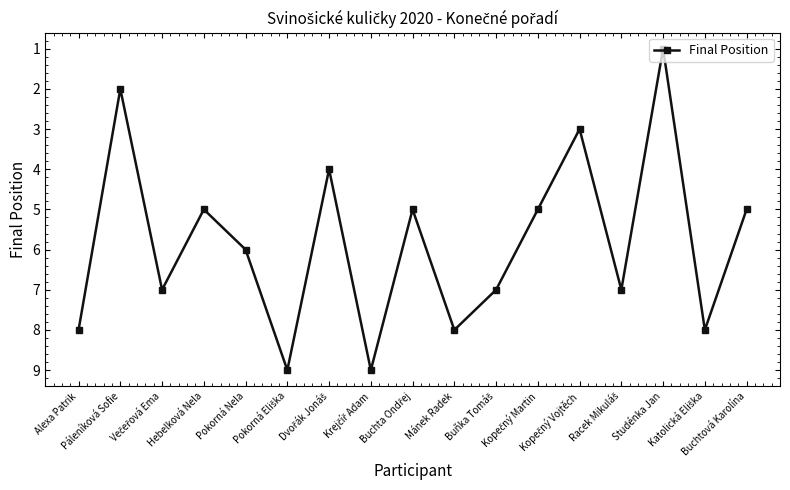

What is the average value?

6